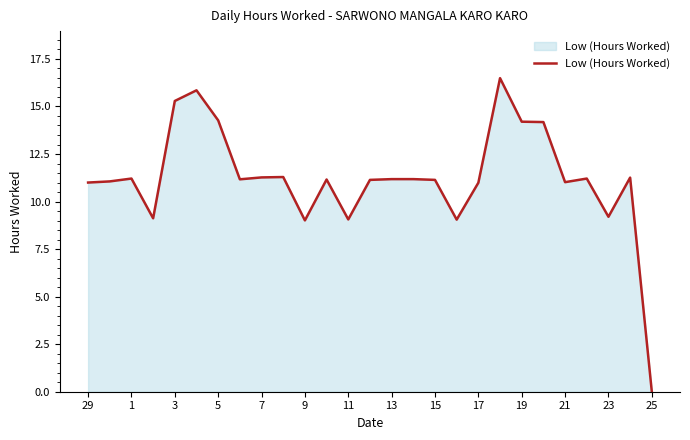

What is the greatest value displayed?

16.5